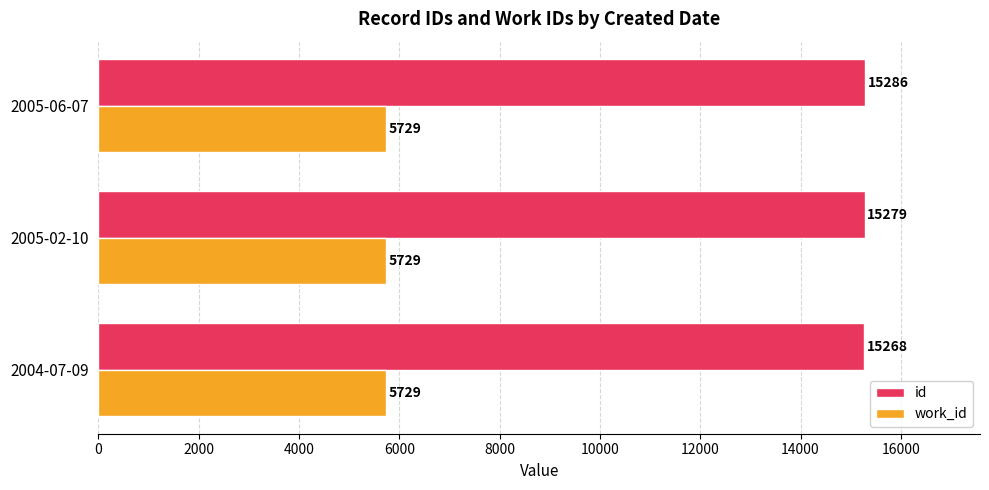

Which series has the widest spread of values?

id